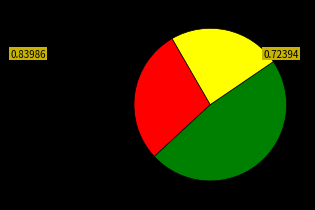

Is there a majority slice in this chart?

No